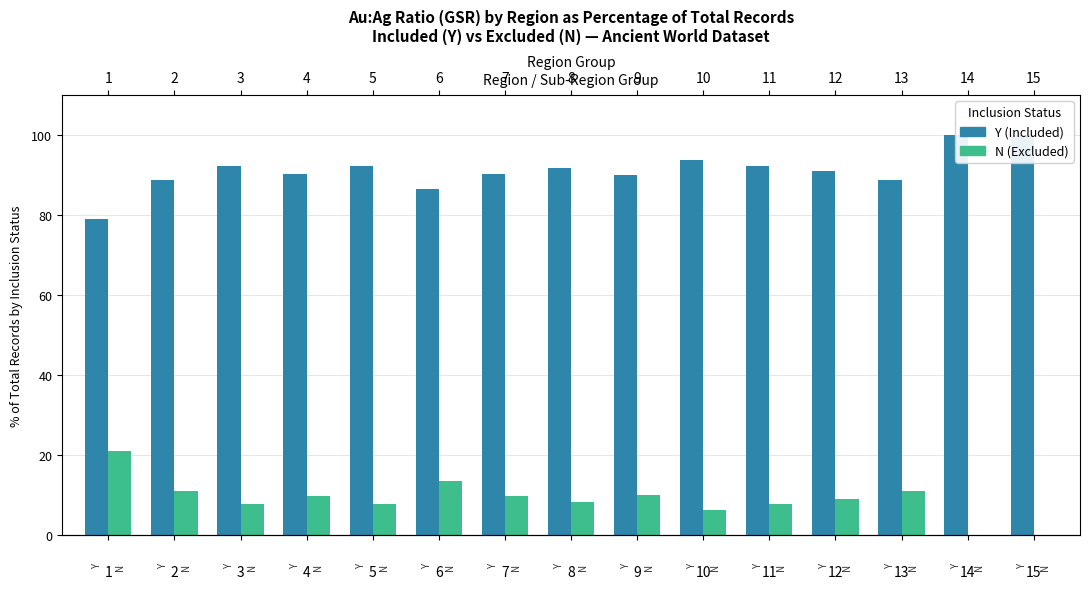

Reading left to right, extract all data points from this chart.

Y (Included): 1=78.9	2=88.9	3=92.2	4=90.2	5=92.3	6=86.5	7=90.3	8=91.7	9=90.0	10=93.8	11=92.3	12=90.9	13=88.9	14=100.0	15=100.0
N (Excluded): 1=21.1	2=11.1	3=7.8	4=9.8	5=7.7	6=13.5	7=9.7	8=8.3	9=10.0	10=6.2	11=7.7	12=9.1	13=11.1	14=0.0	15=0.0